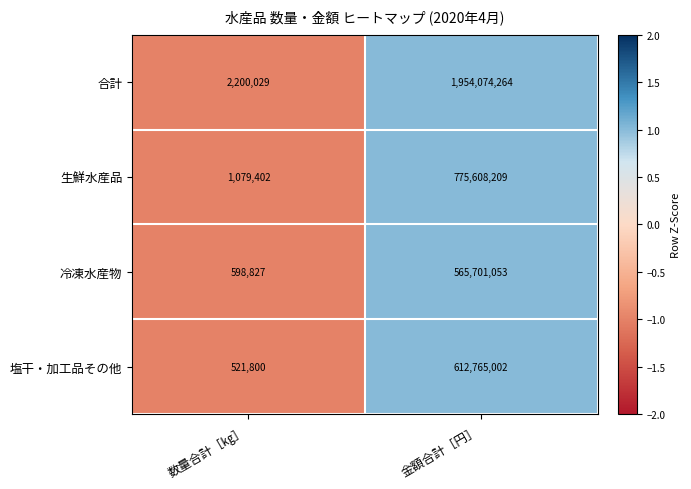

Reading left to right, transcribe all the data shown in this chart.

合計: 2200029	1954074264
生鮮水産品: 1079402	775608209
冷凍水産物: 598827	565701053
塩干・加工品その他: 521800	612765002